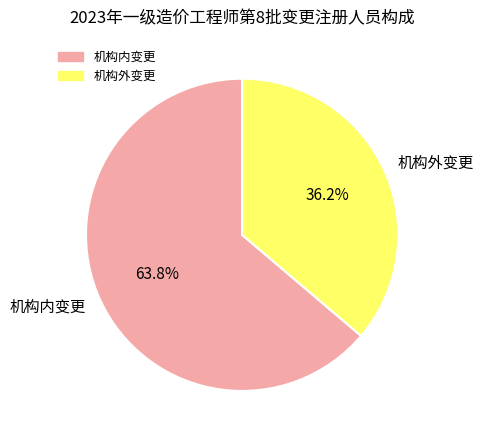

Is the sum of 机构内变更 and 机构外变更 greater than half?

Yes